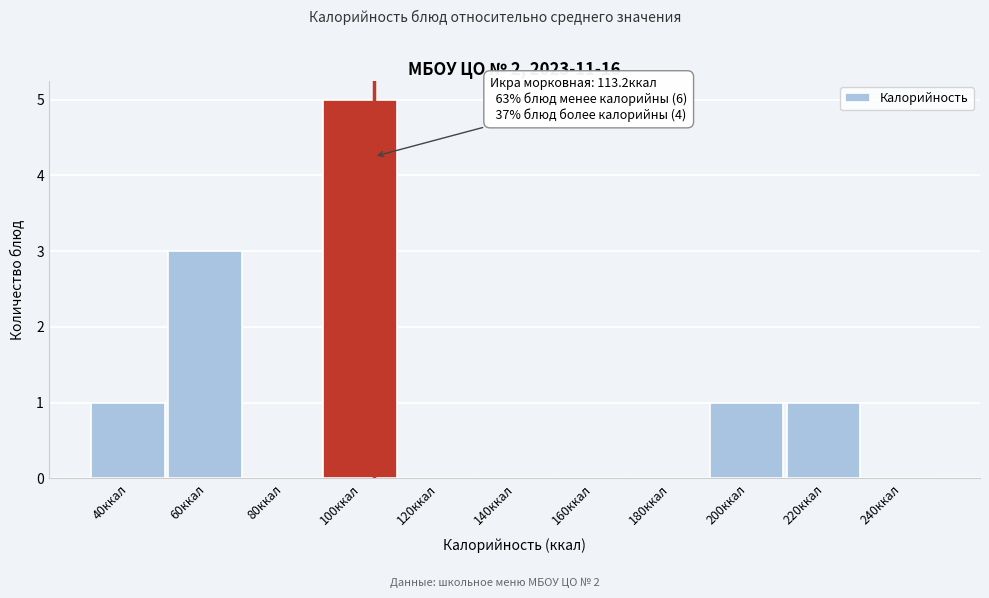

Reading left to right, transcribe all the data shown in this chart.

40ккал=1	60ккал=3	80ккал=0	100ккал=5	120ккал=0	140ккал=0	160ккал=0	180ккал=0	200ккал=1	220ккал=1	240ккал=0